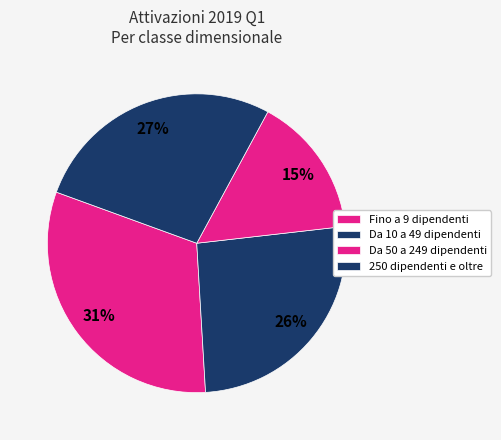

Count the number of slices in the pie.

4